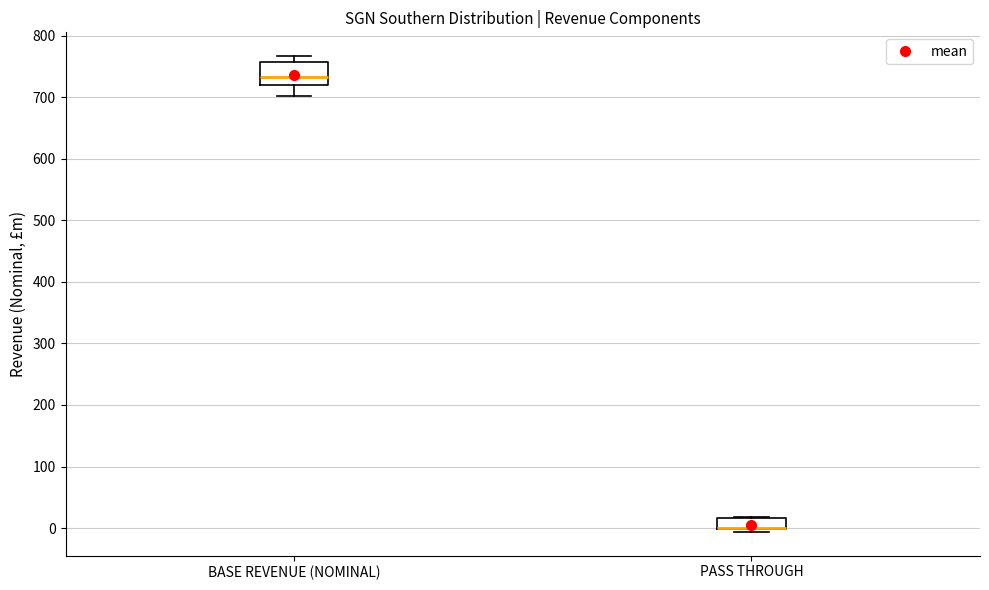

Which box is the tallest, from its lower edge to its upper edge?

BASE REVENUE (NOMINAL)